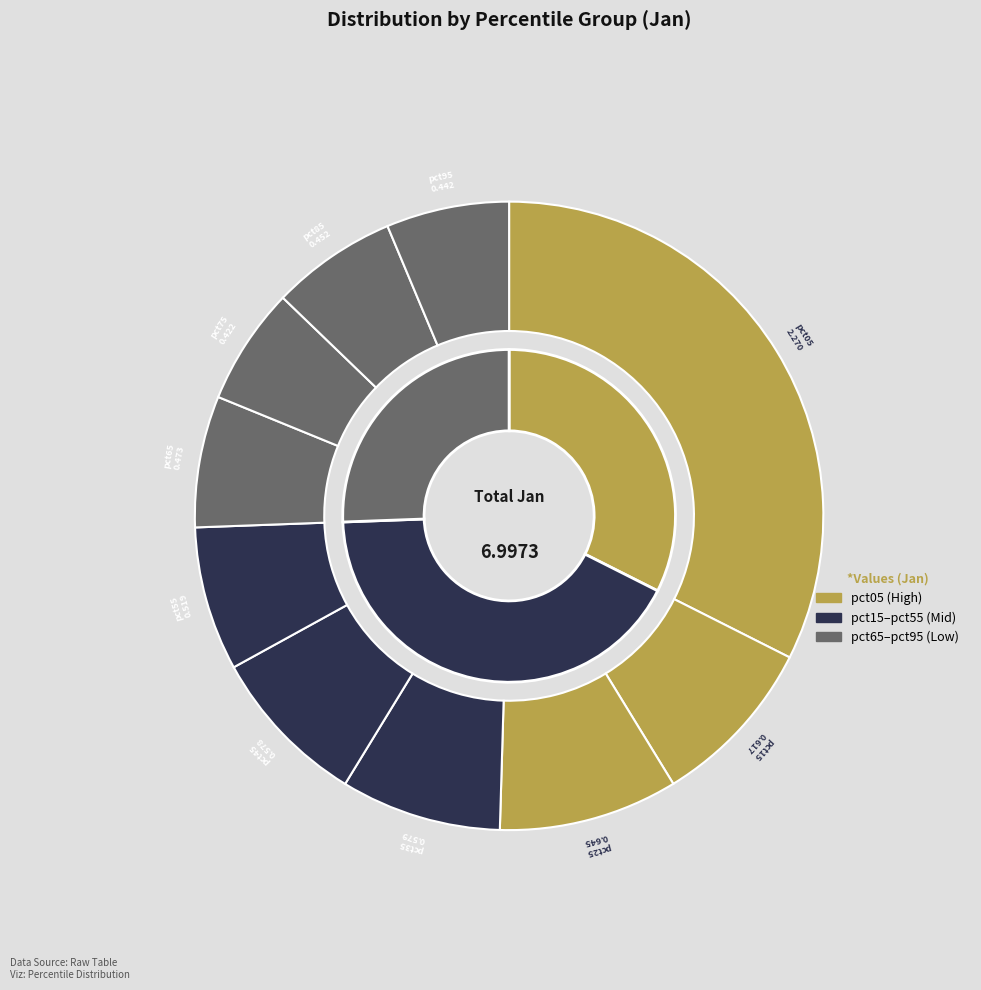

Which has a higher value, pct95 or pct85?

pct85